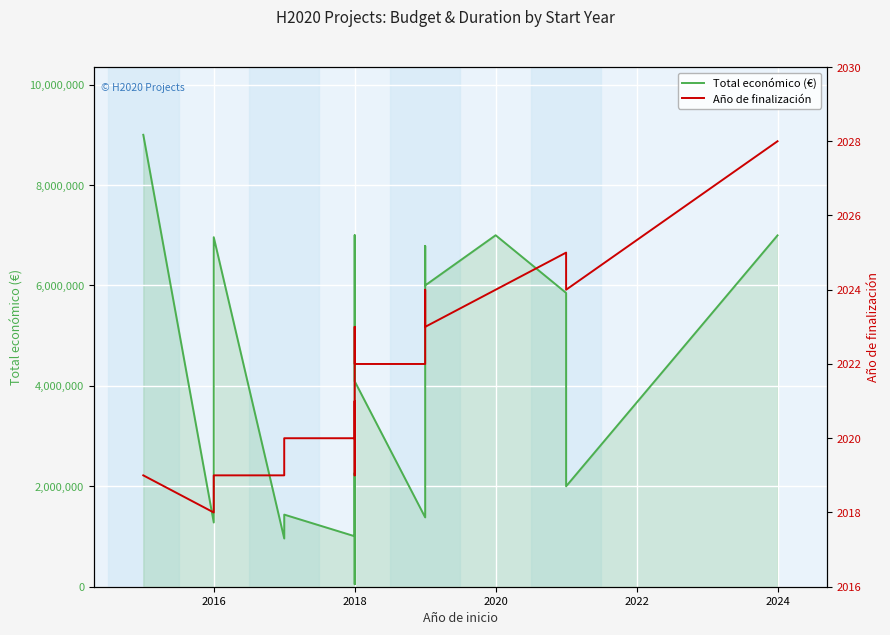

Which series changed the most between 2014 and 9?

Total económico (€)